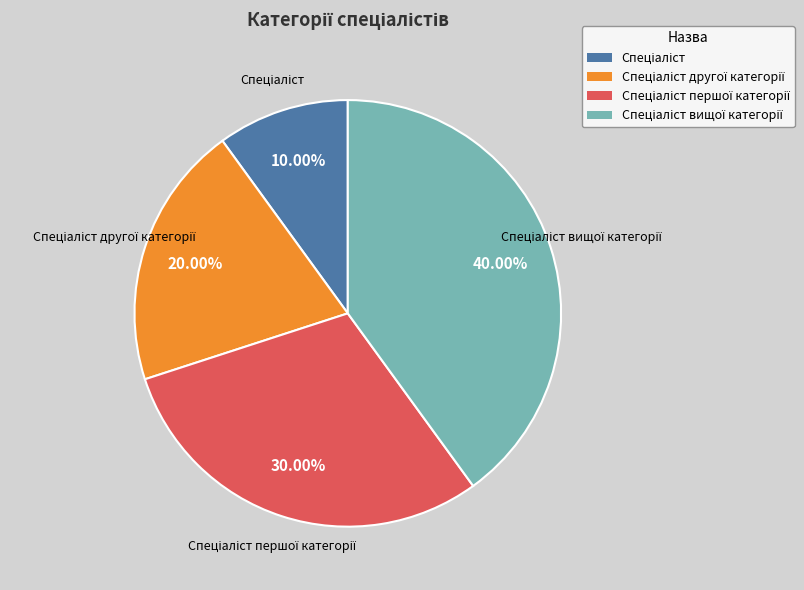

To the nearest percent, what is the average slice percentage?

25%